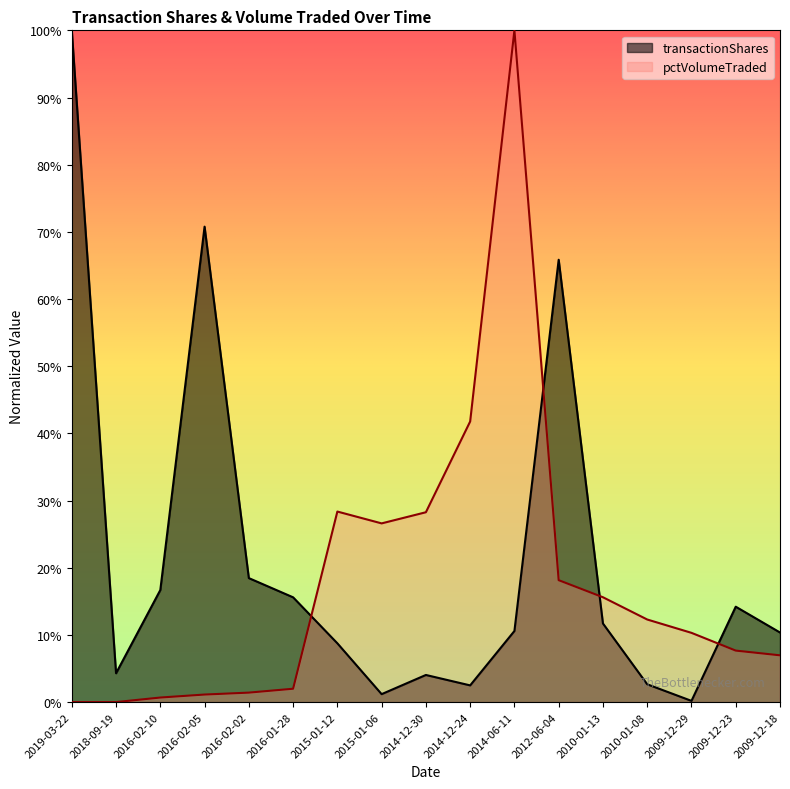

Reading left to right, list all the values displayed in this chart.

transactionShares: 100.0	4.3	16.7	70.8	18.5	15.6	8.8	1.2	4.0	2.5	10.6	65.8	11.7	2.6	0.2	14.2	10.4
pctVolumeTraded: 0.0	0.0	0.7	1.1	1.4	2.0	28.4	26.6	28.3	41.8	100.0	18.1	15.6	12.3	10.3	7.7	7.0